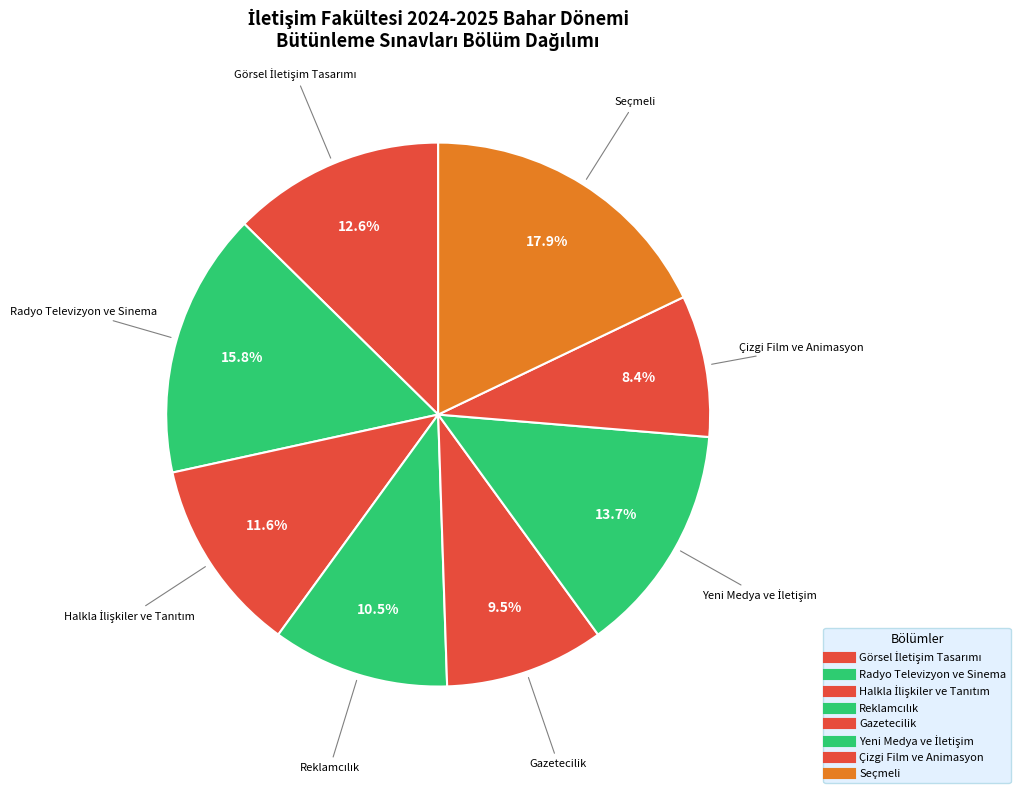

How many slices are in this pie chart?

8